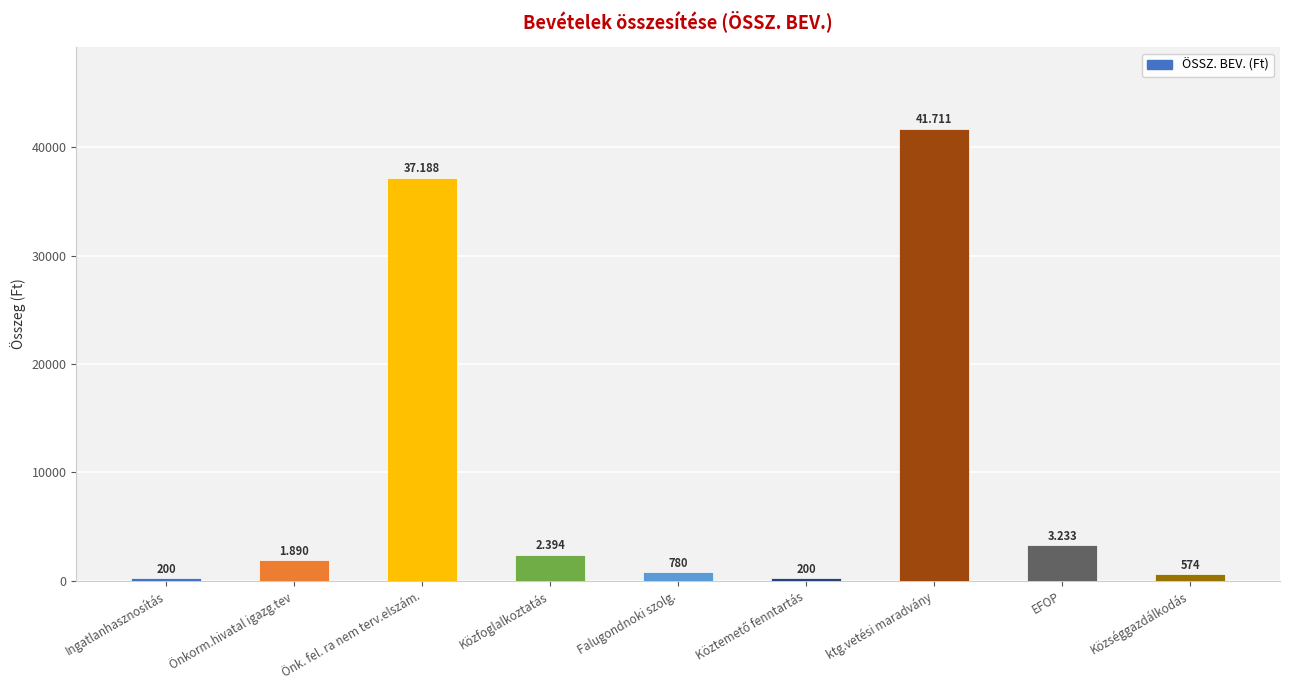

What is the change in value from Önkorm.hivatal igazg.tev to Falugondnoki szolg.?

-1110